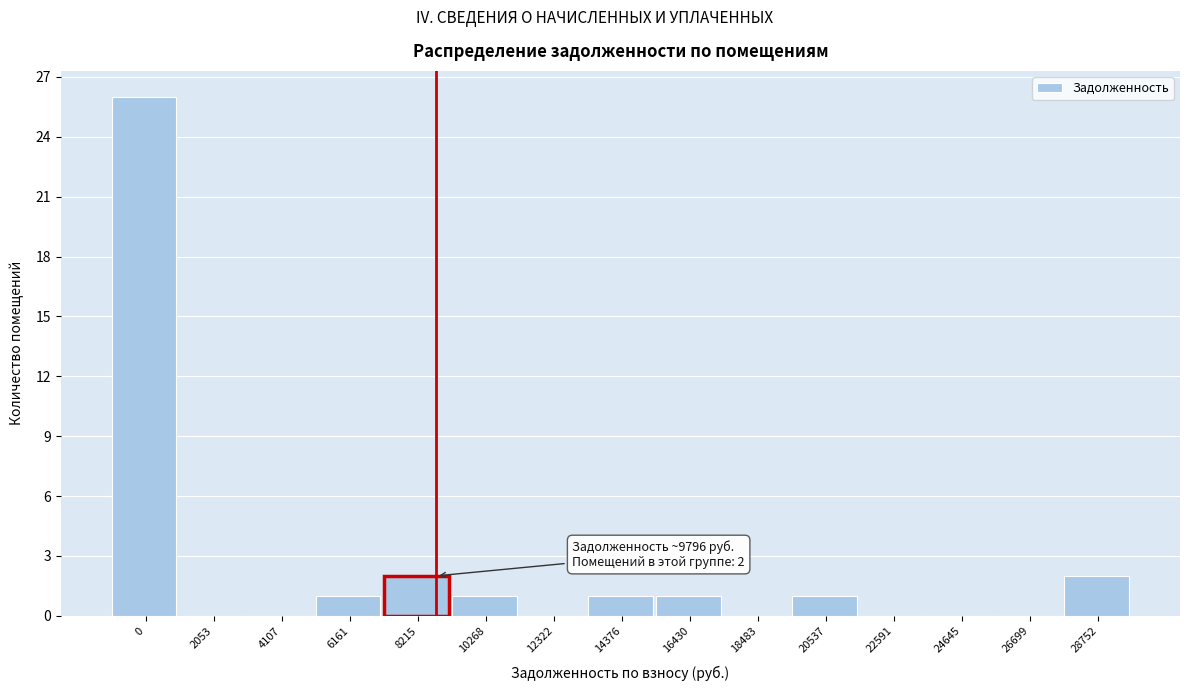

Reading left to right, list all the values displayed in this chart.

0=26	2053=0	4107=0	6161=1	8215=2	10268=1	12322=0	14376=1	16430=1	18483=0	20537=1	22591=0	24645=0	26699=0	28752=2